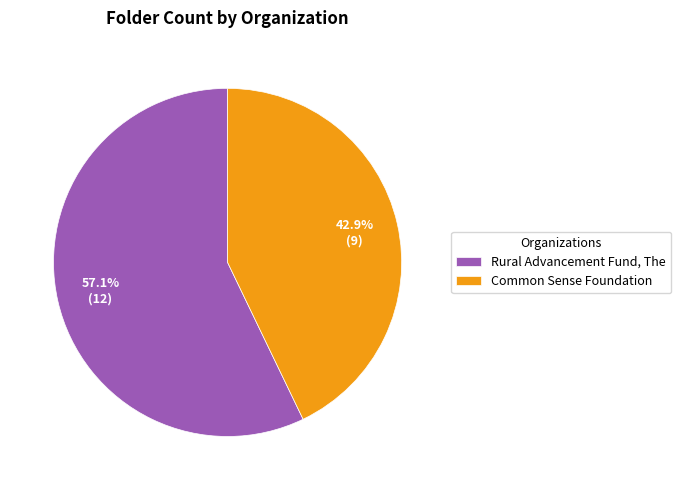

To the nearest percent, what portion does Common Sense Foundation represent?

43%